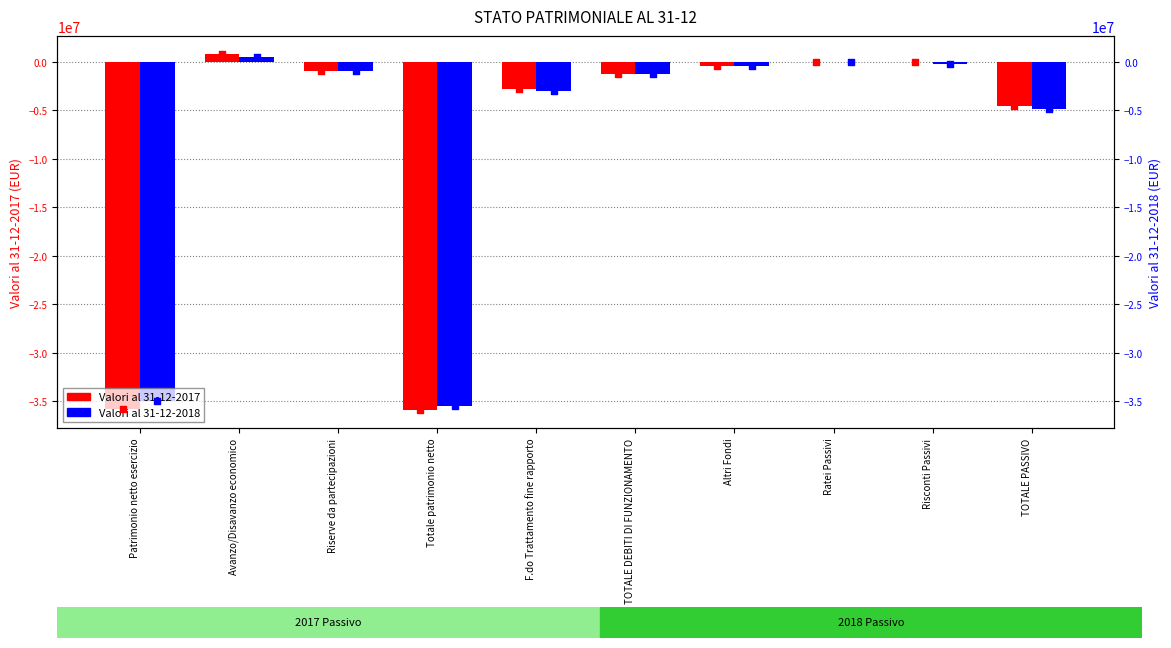

At which category is the sum across all series the highest?

Avanzo/Disavanzo economico